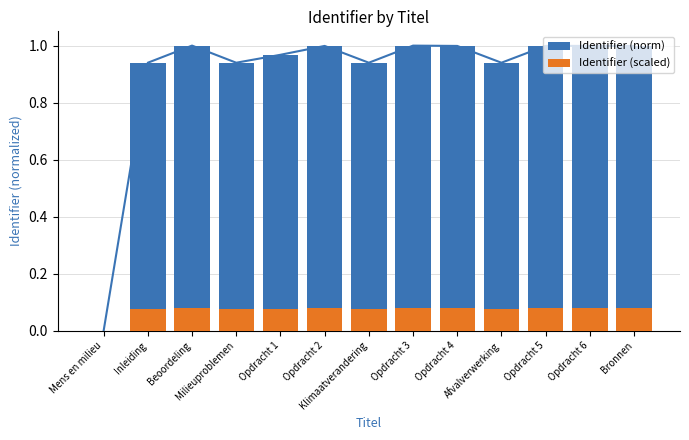

Rank the series at Inleiding from highest to lowest value.

Identifier (norm), Identifier (scaled)